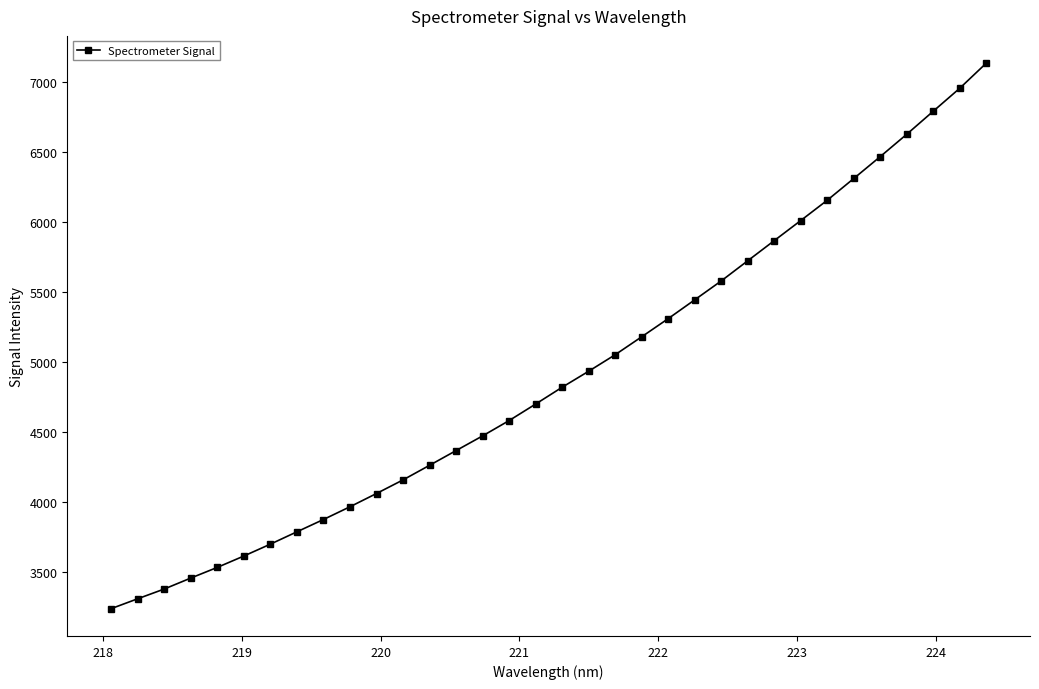

Count the number of categories in the chart.

34